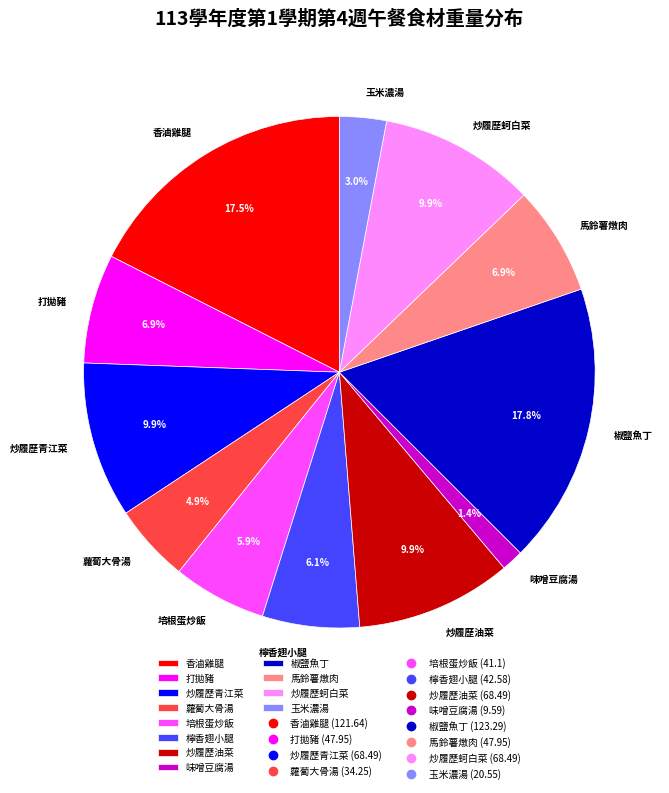

Which has a higher value, 香滷雞腿 or 培根蛋炒飯?

香滷雞腿